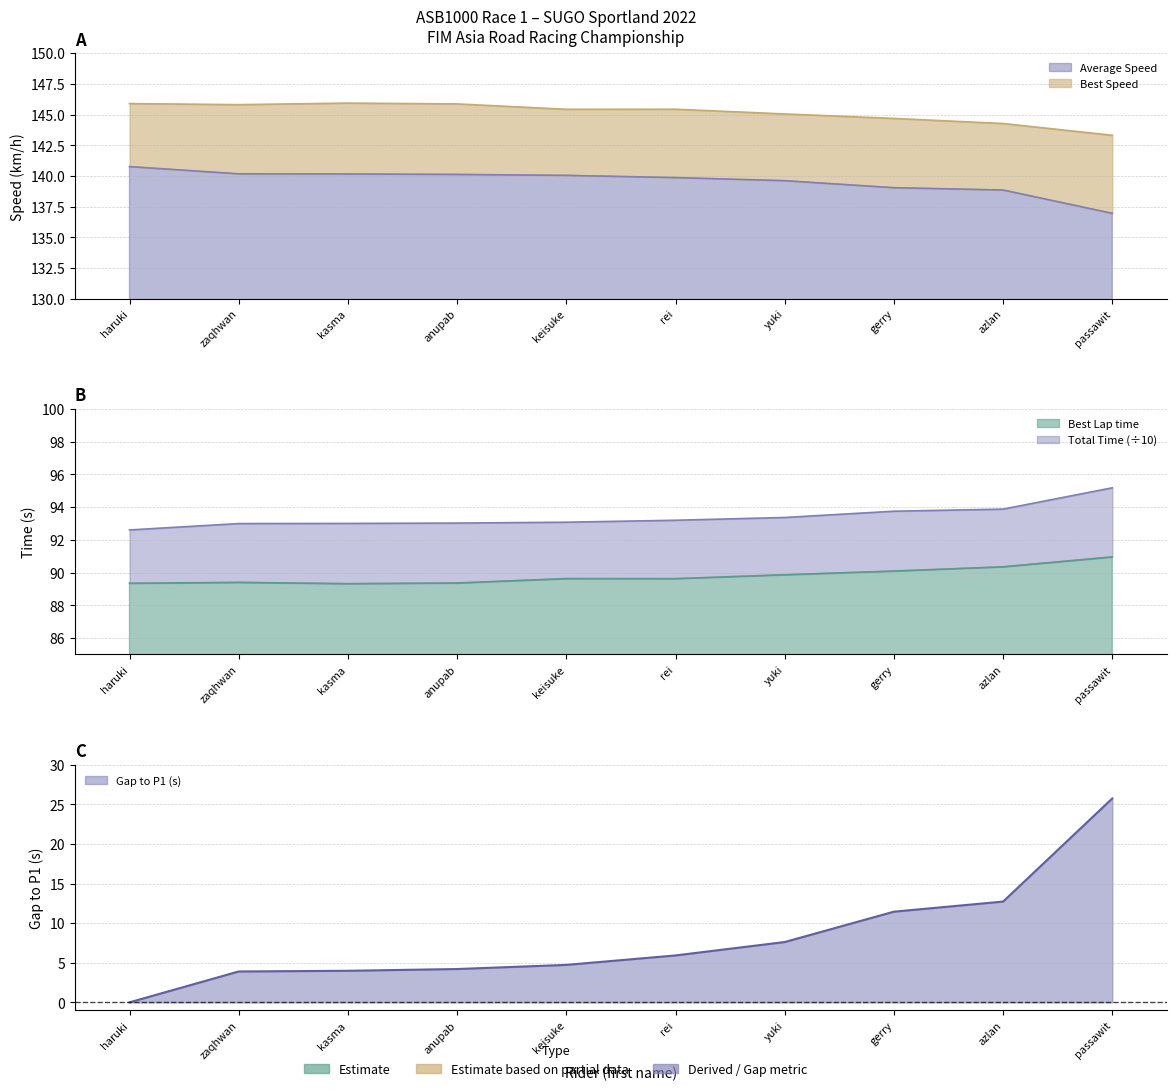

The value of Total Time at yuki is 55.3. True or false?

False